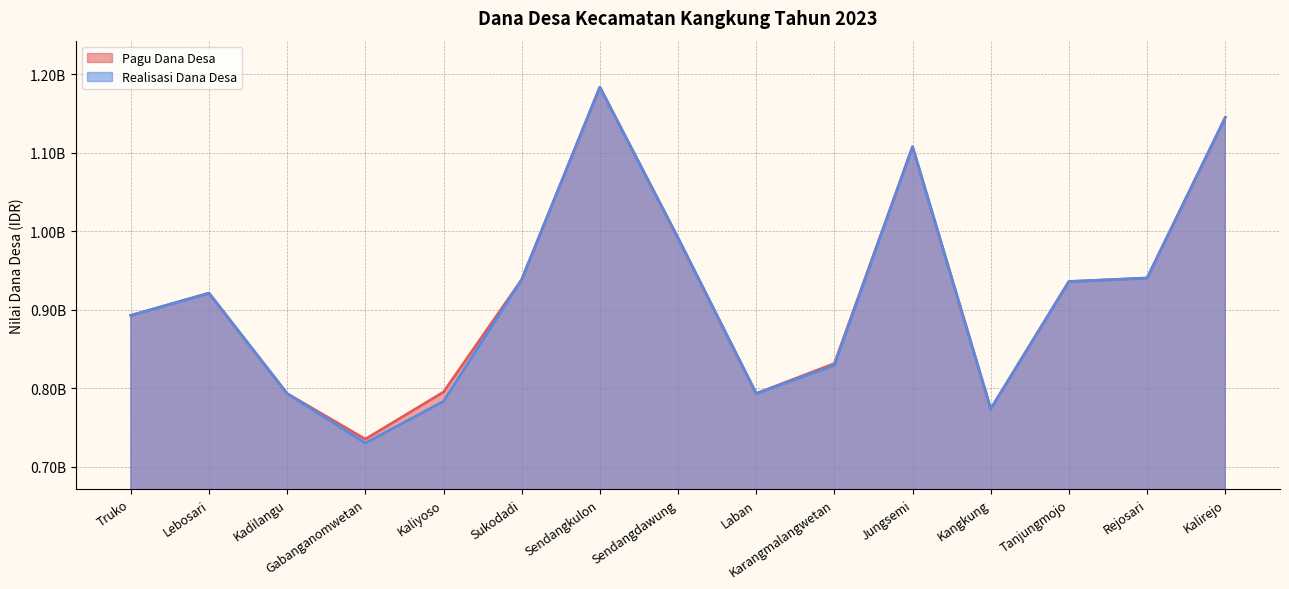

True or false: Pagu Dana Desa and Realisasi Dana Desa intersect in this chart.

False